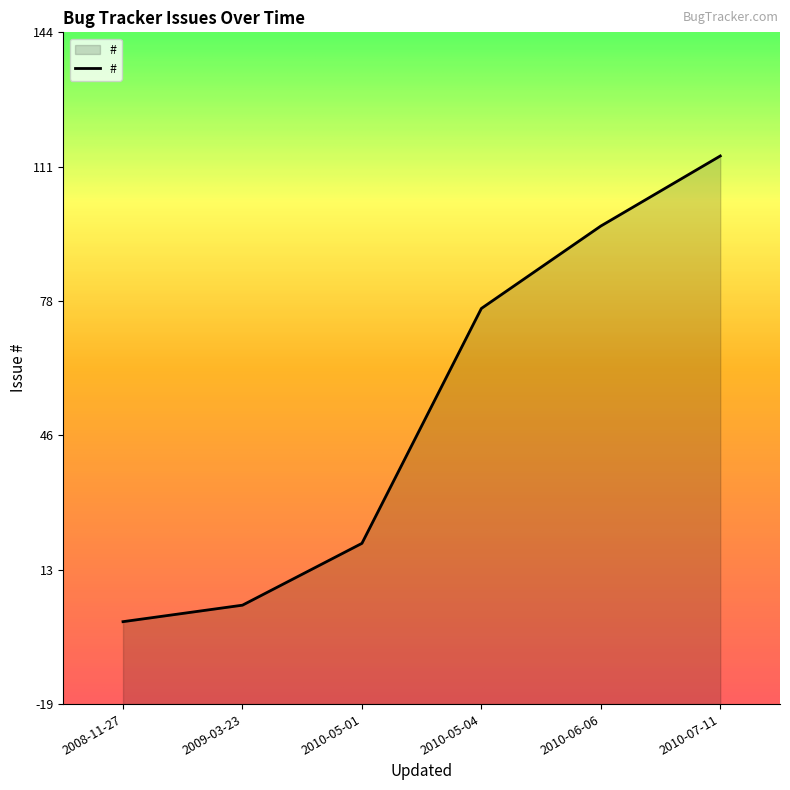

What is the difference between the second highest and second lowest values?

92